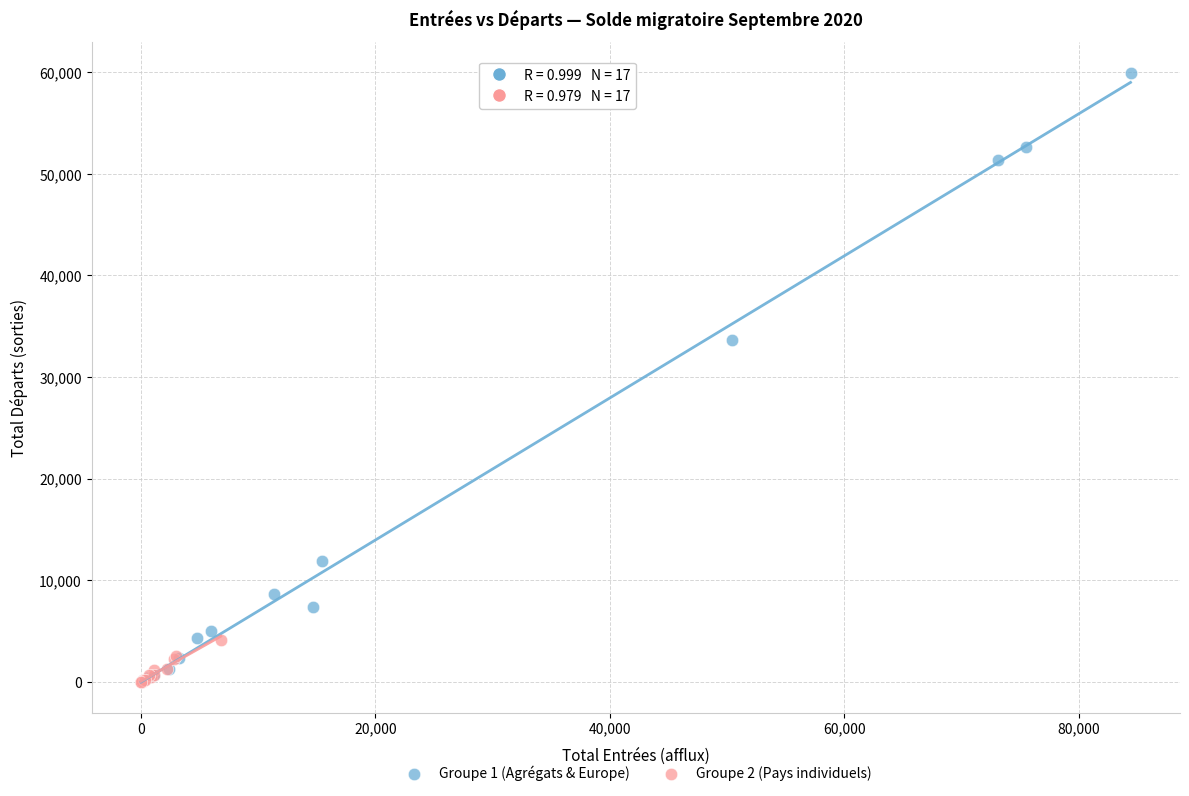

What are all the series names shown in the legend?

Groupe 1 (Agrégats & Europe), Groupe 2 (Pays individuels)